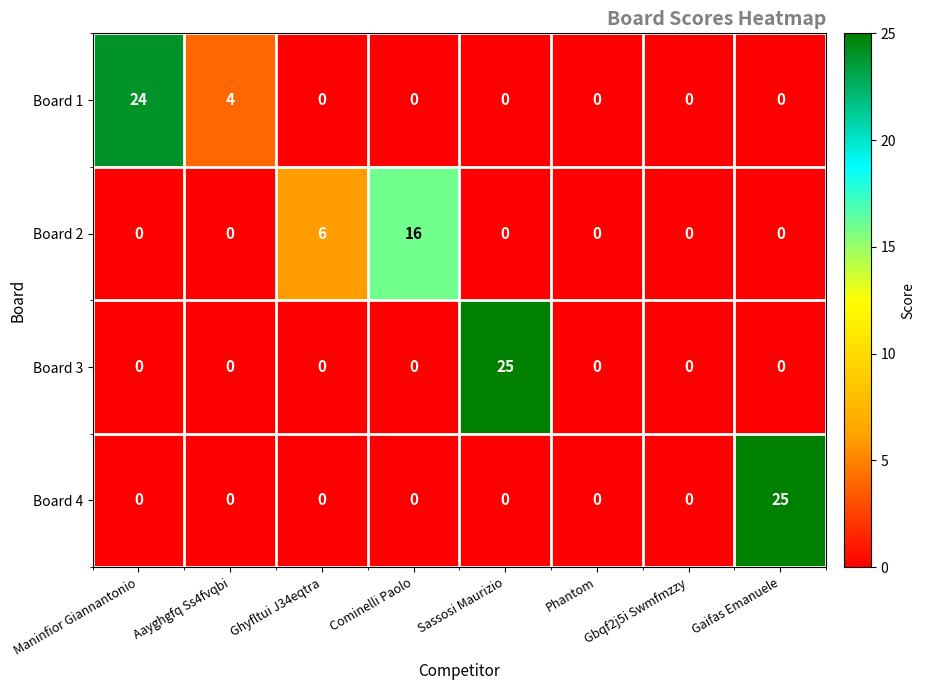

Count the number of data series in this chart.

4